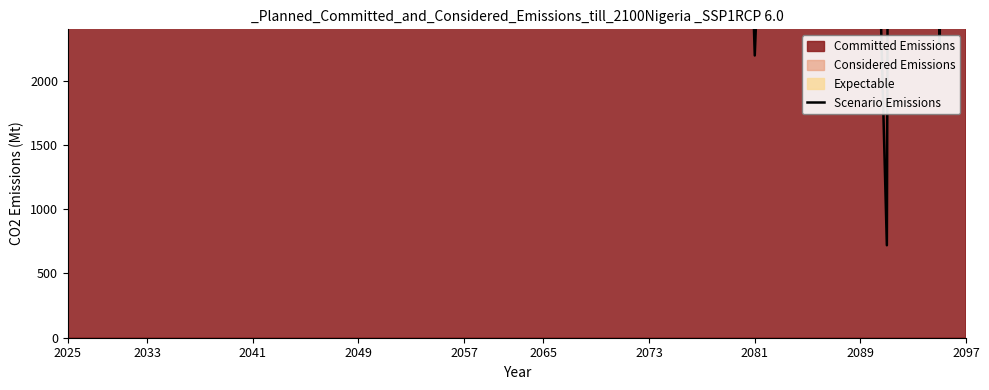

The chart shows a value of 16848.4 at 2089. True or false?

False